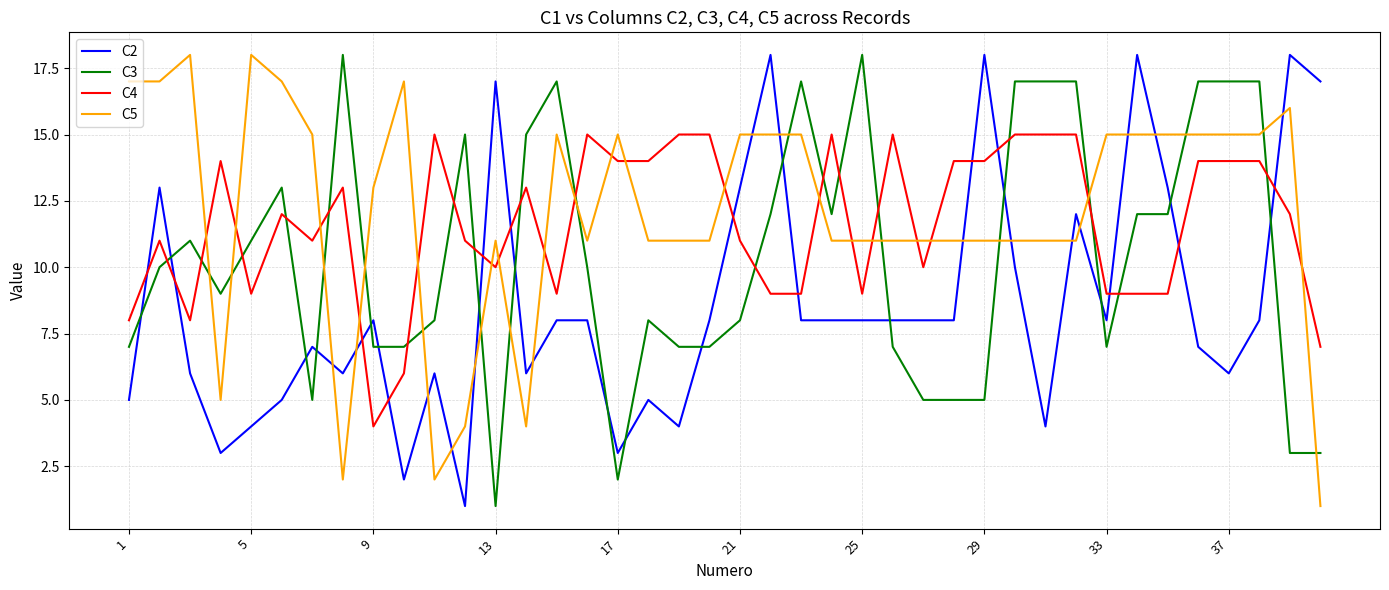

What is the greatest value displayed?

18